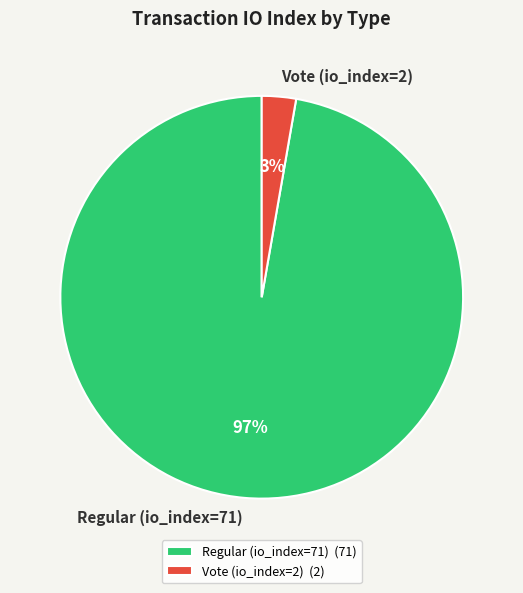

True or false: Regular (io_index=71) accounts for 88% of the total.

False